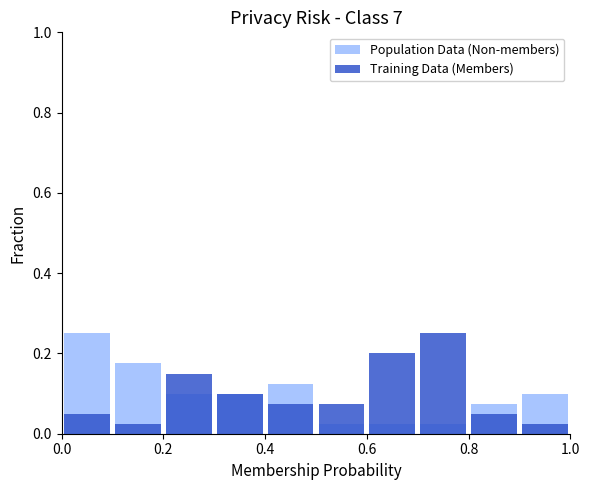

What is the difference between the second highest and minimum values in the Population Data (Non-members) series?

0.1